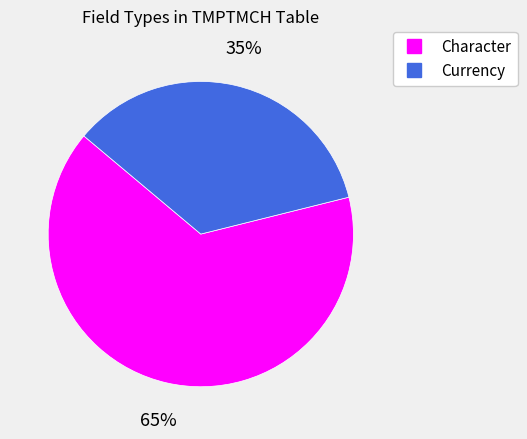

The Character slice represents 72% of the pie. True or false?

False